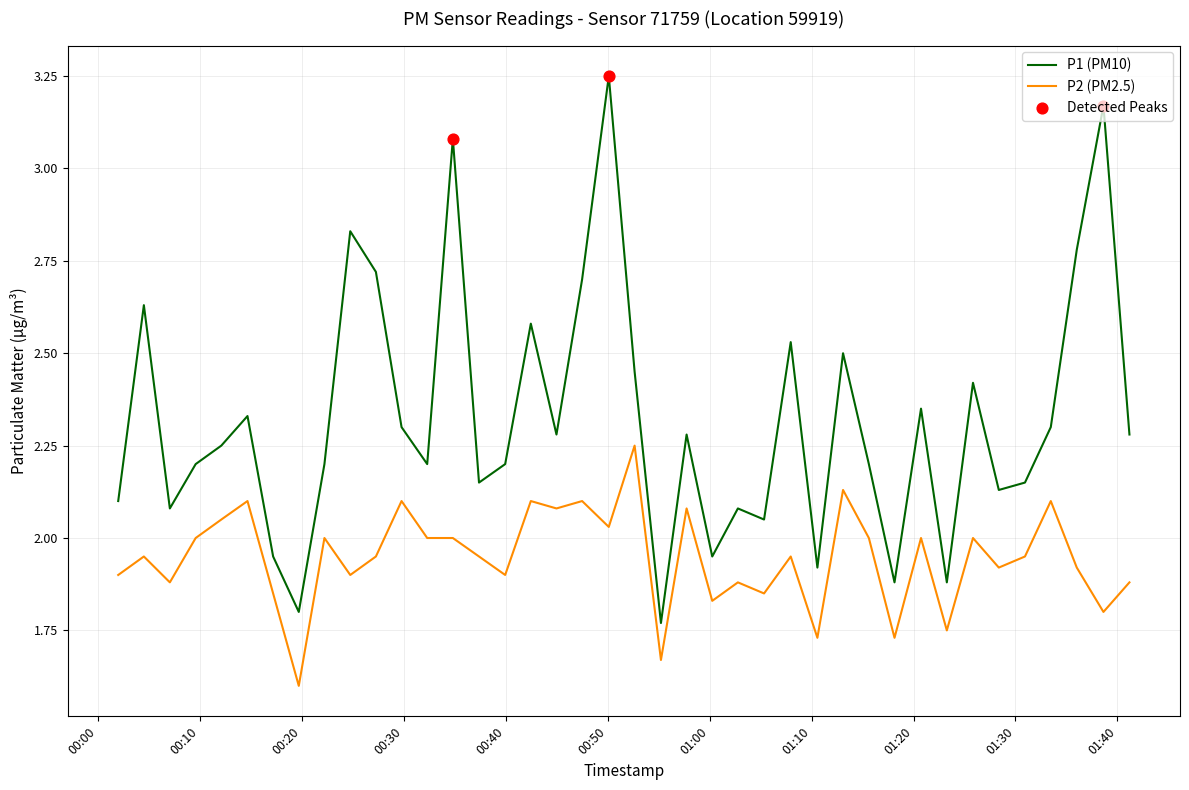

Which series has the widest spread of values?

P1 (PM10)